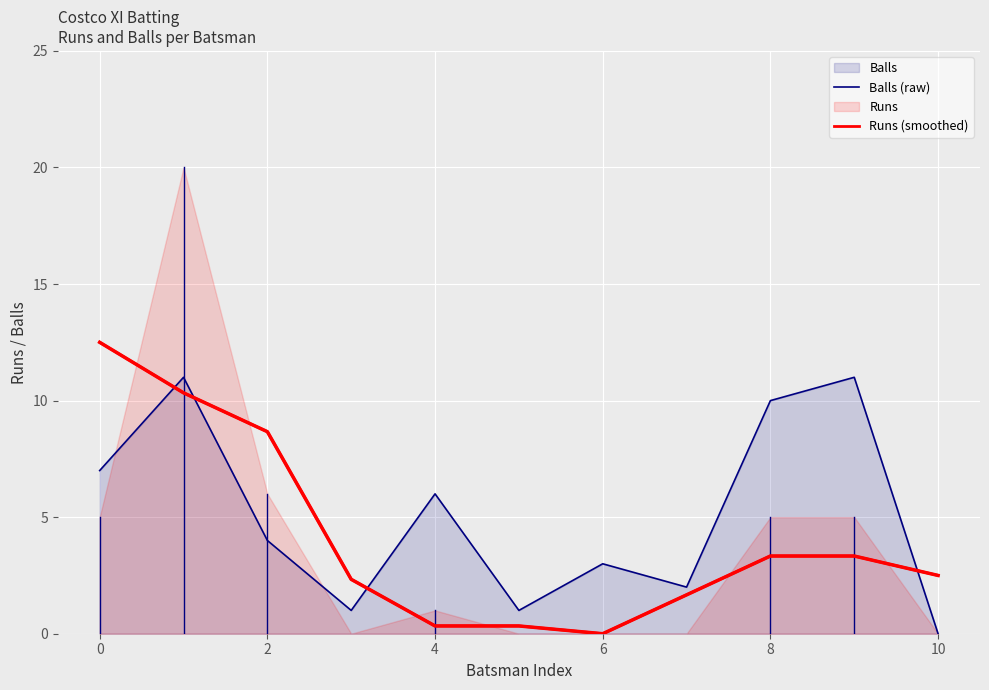

Which series has the largest total across all categories?

Balls (raw)